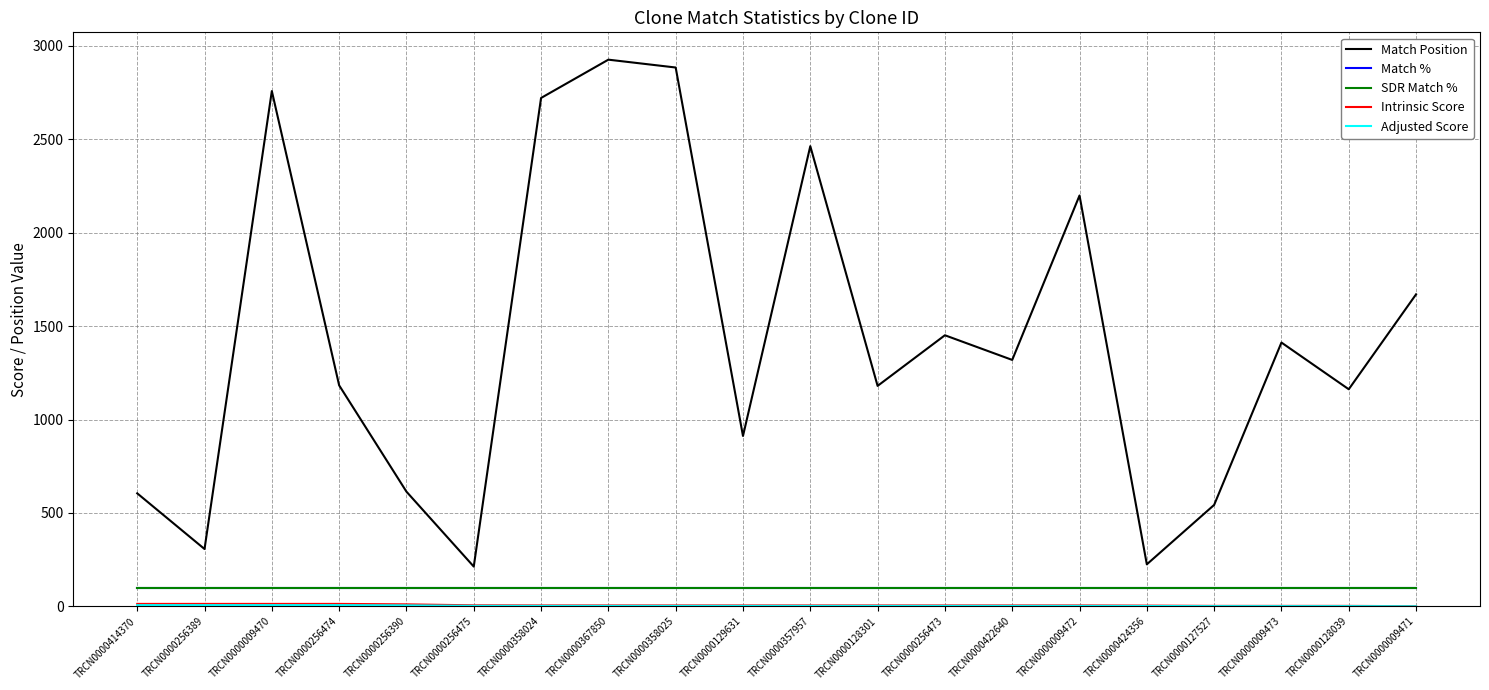

Reading left to right, transcribe all the data shown in this chart.

Match Position: 605.0	307.0	2758.0	1183.0	614.0	213.0	2721.0	2926.0	2884.0	912.0	2463.0	1180.0	1451.0	1319.0	2199.0	225.0	543.0	1412.0	1162.0	1670.0
Match %: 100.0	100.0	100.0	100.0	100.0	100.0	100.0	100.0	100.0	100.0	100.0	100.0	100.0	100.0	100.0	100.0	100.0	100.0	100.0	100.0
SDR Match %: 100.0	100.0	100.0	100.0	100.0	100.0	100.0	100.0	100.0	100.0	100.0	100.0	100.0	100.0	100.0	100.0	100.0	100.0	100.0	100.0
Intrinsic Score: 13.2	13.2	13.2	13.2	10.8	5.6	5.0	5.0	5.0	5.0	5.0	5.0	5.0	5.0	5.0	4.0	2.6	2.6	2.6	0.9
Adjusted Score: 6.6	6.6	6.6	6.6	5.4	2.8	2.5	2.5	2.5	2.5	2.5	2.5	2.5	2.5	2.5	2.0	1.3	1.3	1.3	0.4